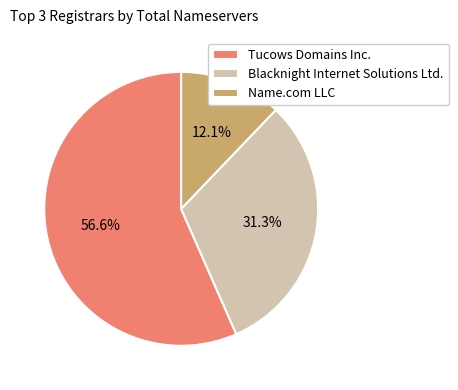

Rank the categories by value from lowest to highest.

Name.com LLC, Blacknight Internet Solutions Ltd., Tucows Domains Inc.